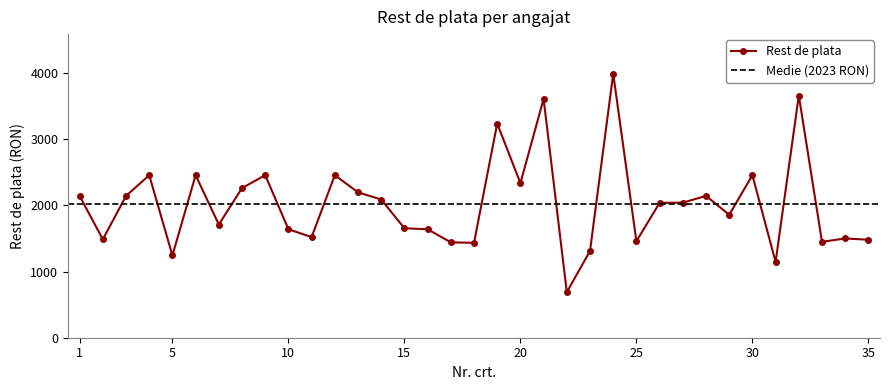

How many points are lower than both their immediate neighbors (excluding endpoints)?

11